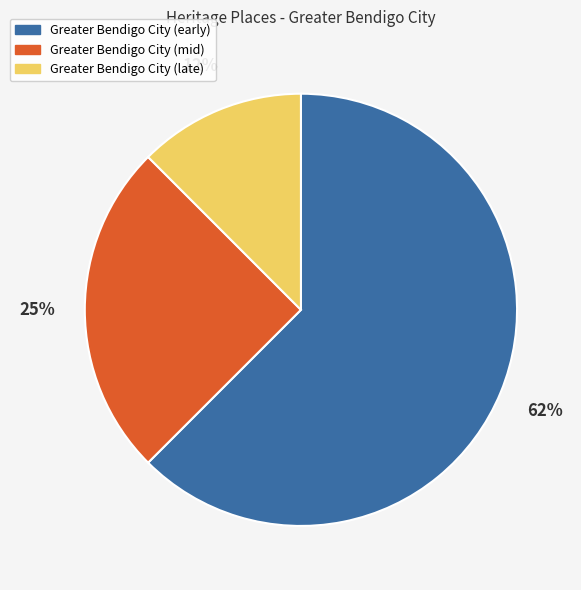

Which category has the biggest portion of the pie?

Greater Bendigo City (early)